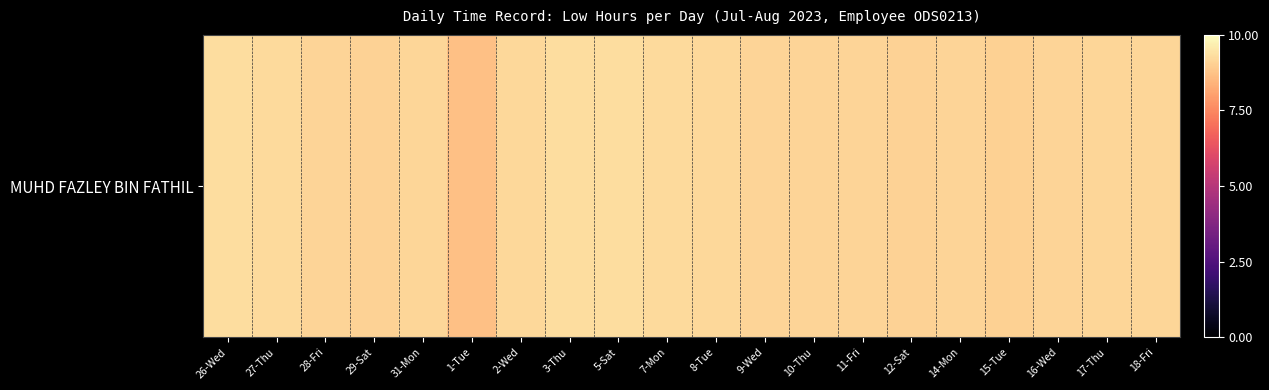

Reading left to right, what are all the values shown in this chart?

26-Wed=9.3	27-Thu=9.2	28-Fri=9.1	29-Sat=9.1	31-Mon=9.2	1-Tue=8.7	2-Wed=9.2	3-Thu=9.3	5-Sat=9.3	7-Mon=9.2	8-Tue=9.2	9-Wed=9.1	10-Thu=9.1	11-Fri=9.1	12-Sat=9.1	14-Mon=9.1	15-Tue=9.0	16-Wed=9.1	17-Thu=9.2	18-Fri=9.2